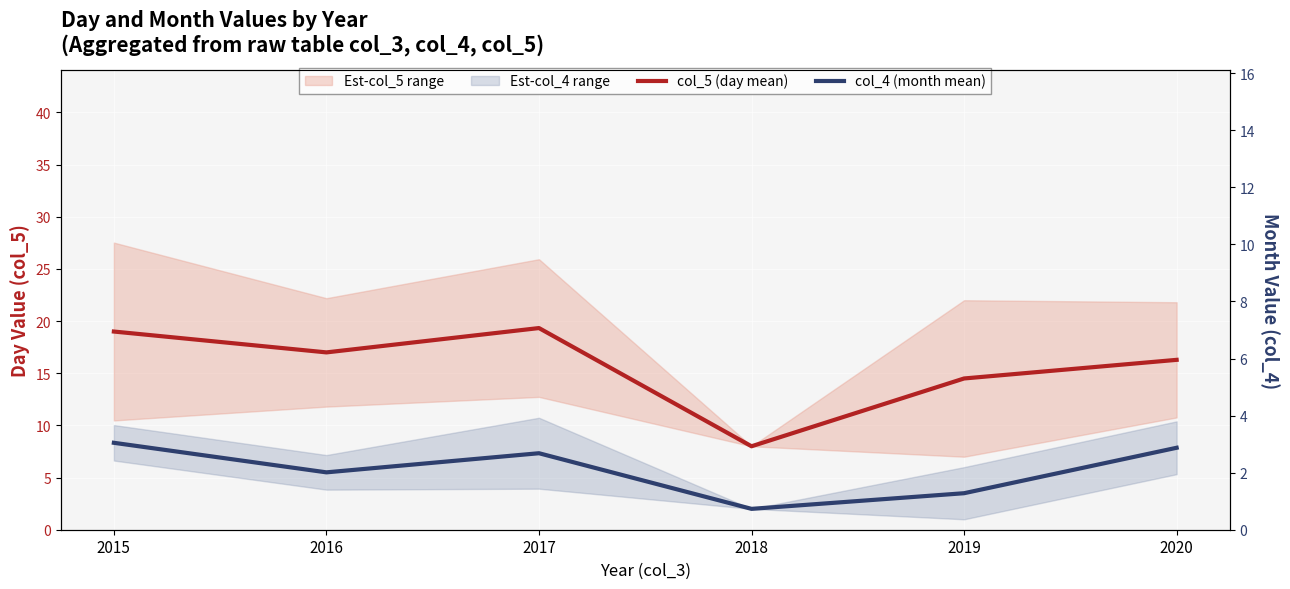

Which series has the largest range (max minus min)?

col_5 (day mean)